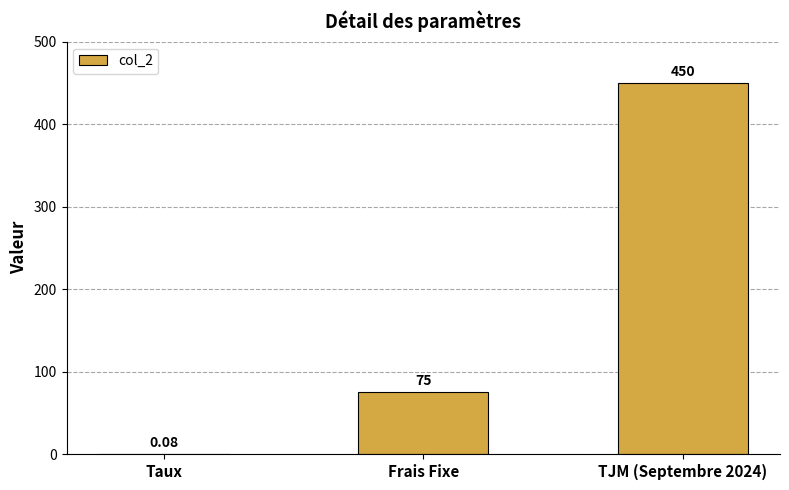

Count the number of data series in this chart.

1